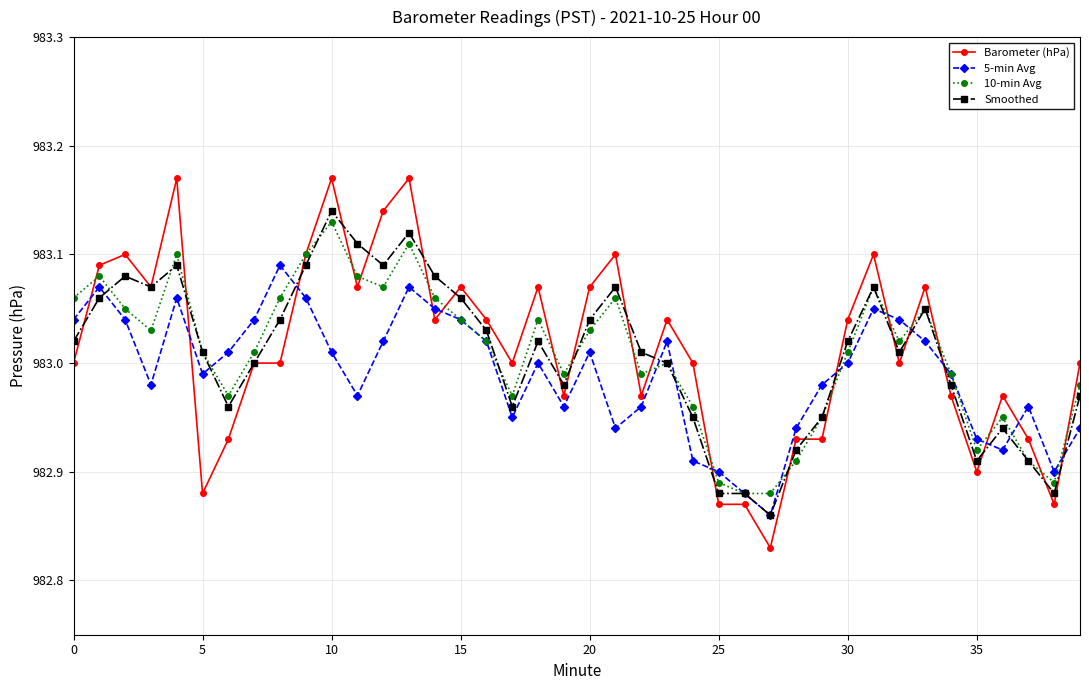

Which series has the largest range (max minus min)?

Barometer (hPa)